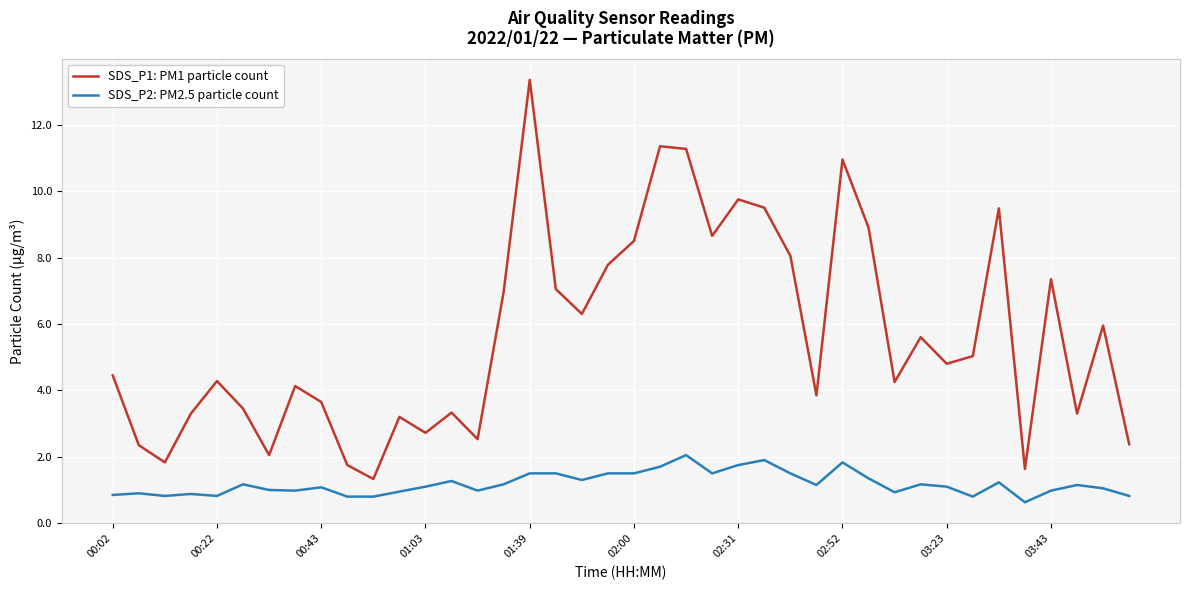

What is the difference between the maximum and minimum values in the SDS_P1: PM1 particle count series?

12.0